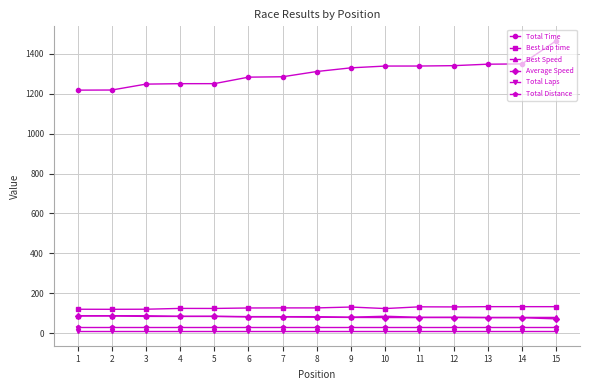

The value of Total Time at 10 is 1339.0. True or false?

True